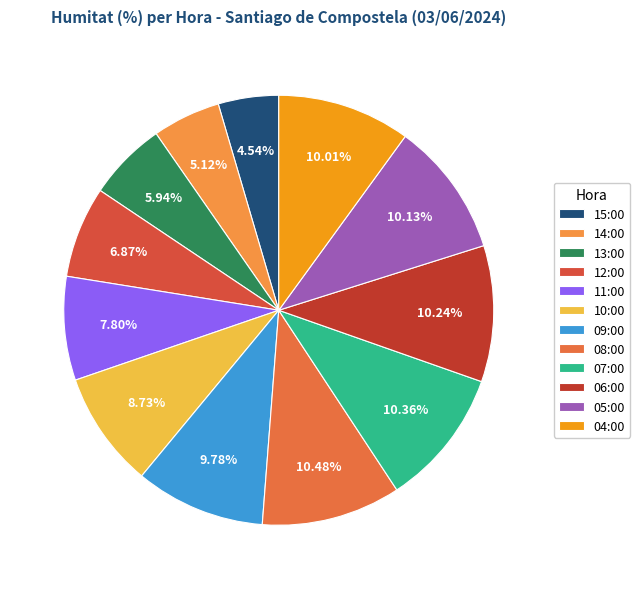

What is the smallest slice in the pie chart?

15:00